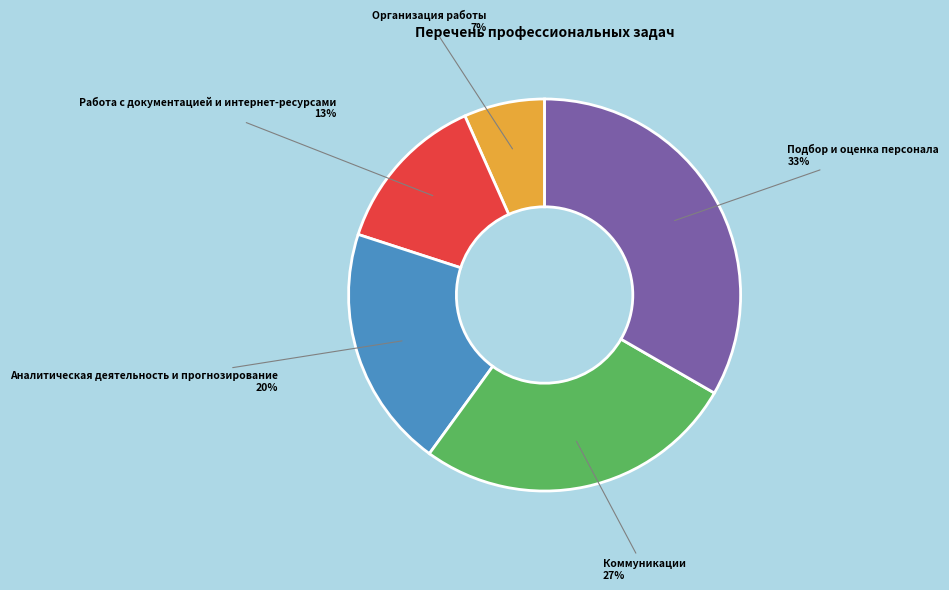

To the nearest percent, what is the average slice percentage?

20%